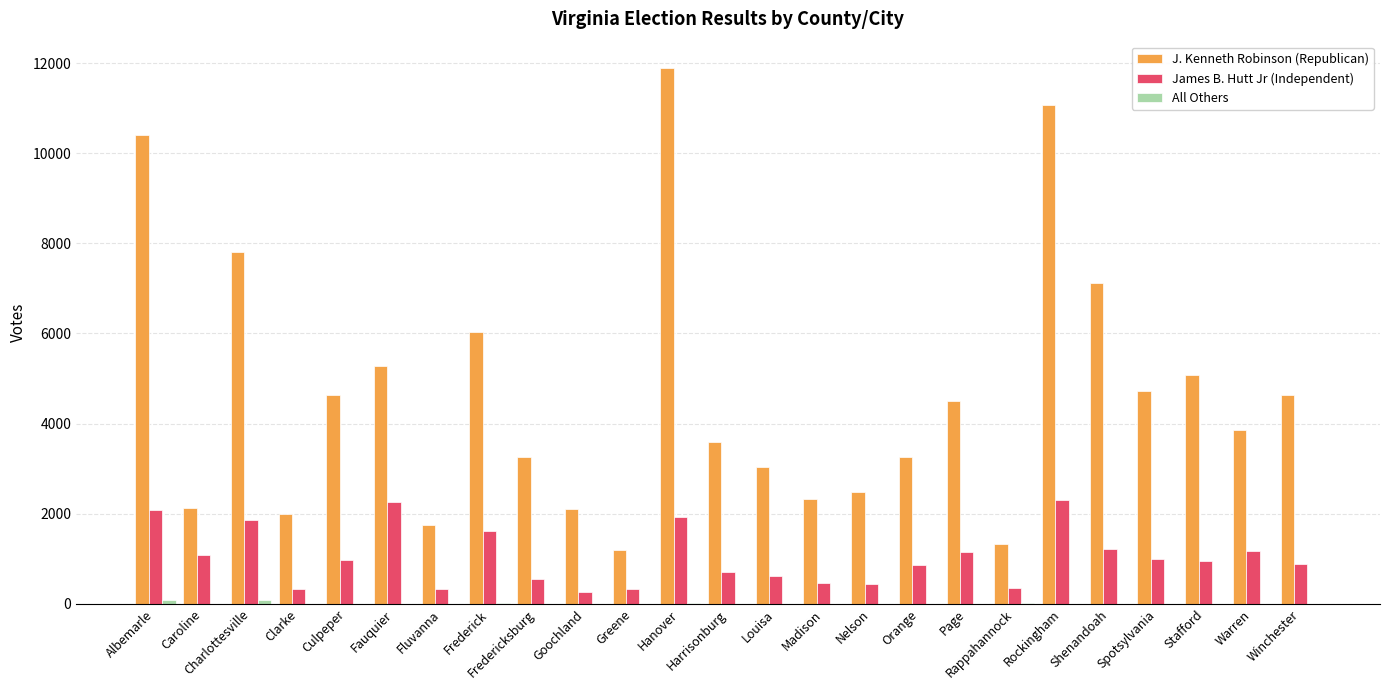

Does the chart contain stacked bars?

No